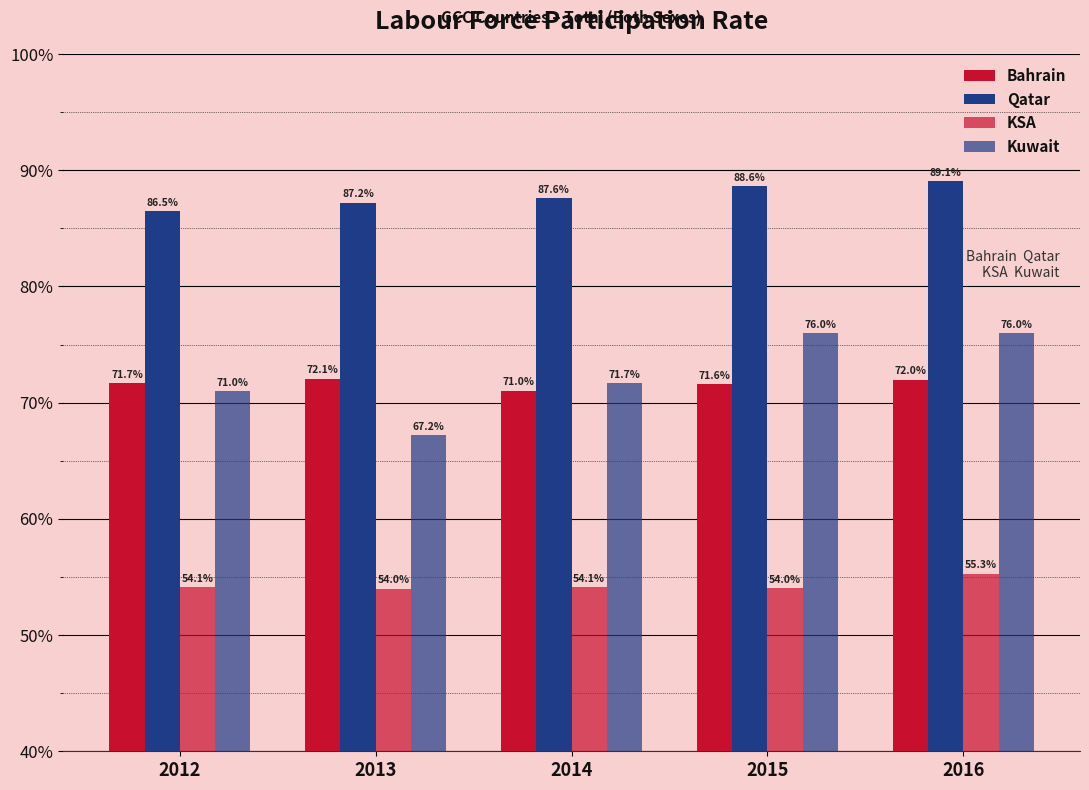

Is it true that KSA equals 54.1 at 2012?

True